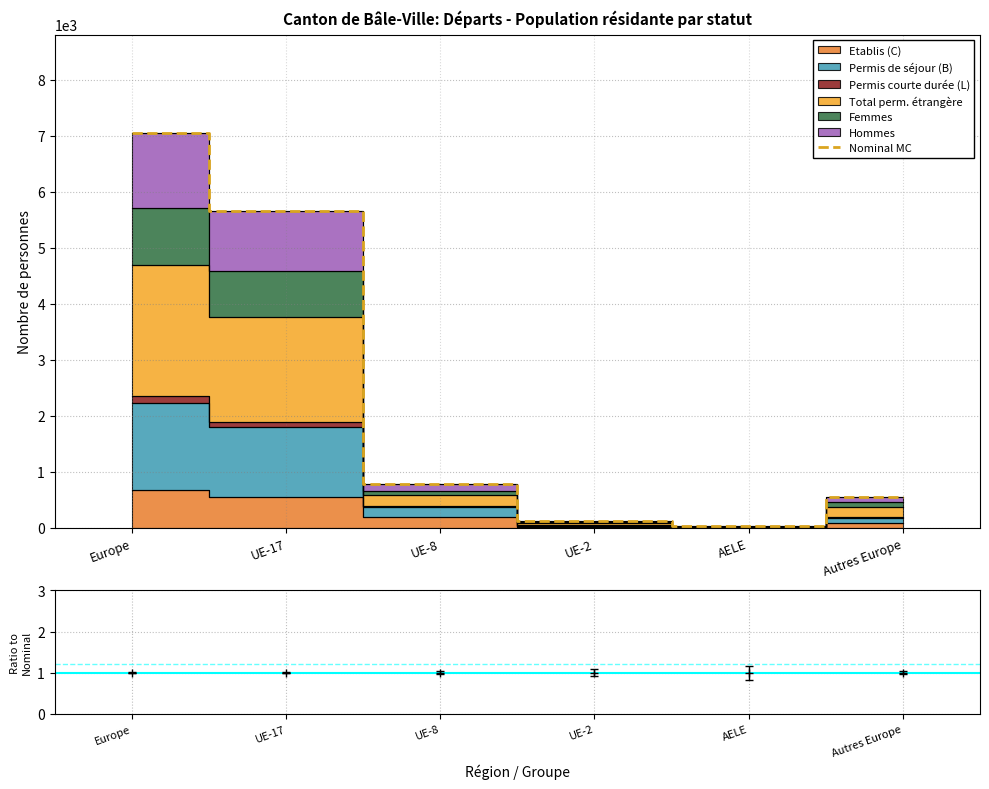

What is the label of the 1st point from the left?

Europe